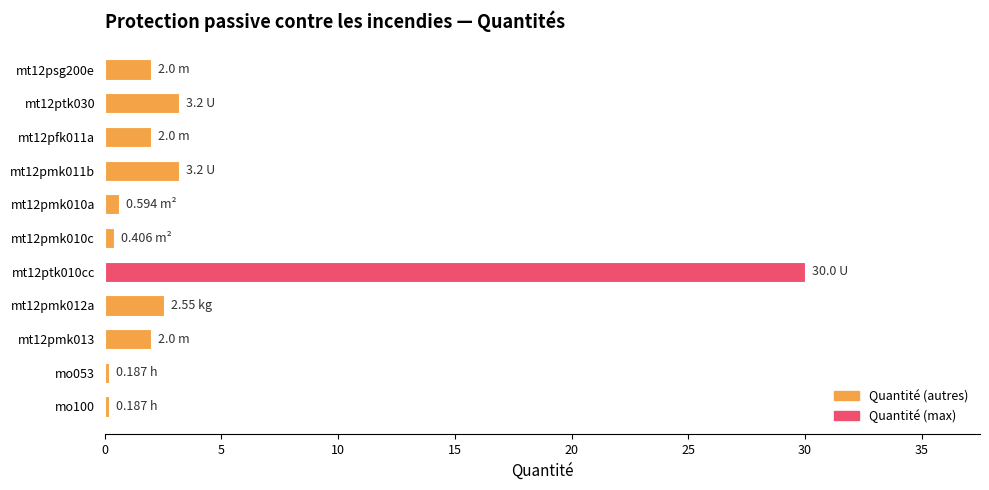

What is the average value?

4.2